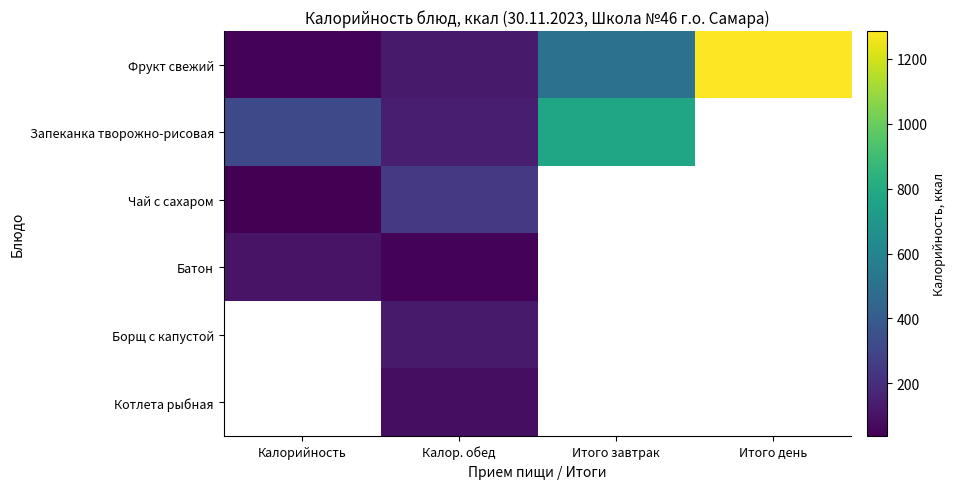

At how many categories does at least one series exceed 1282?

1